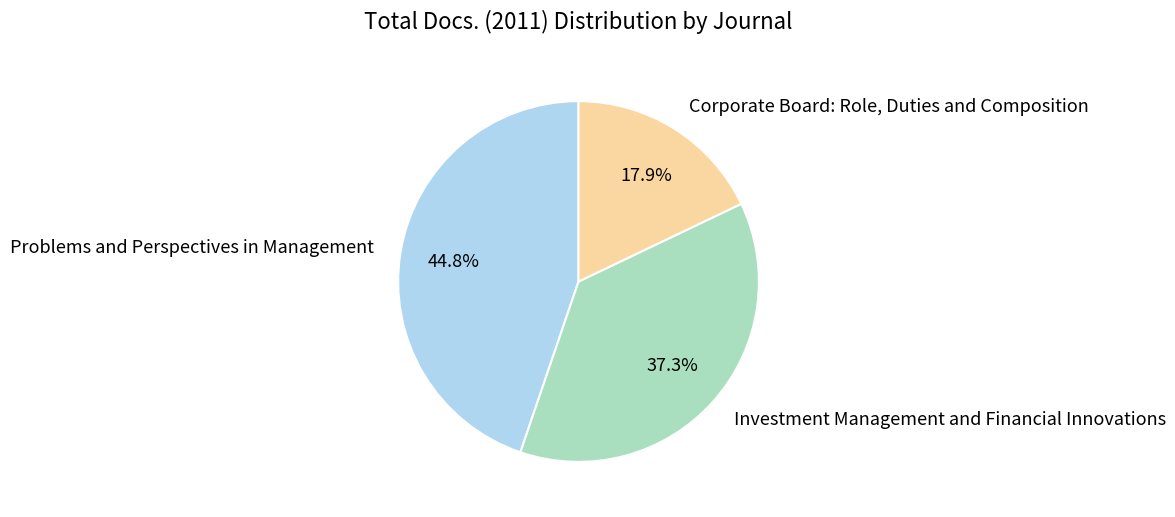

Count the number of slices in the pie.

3